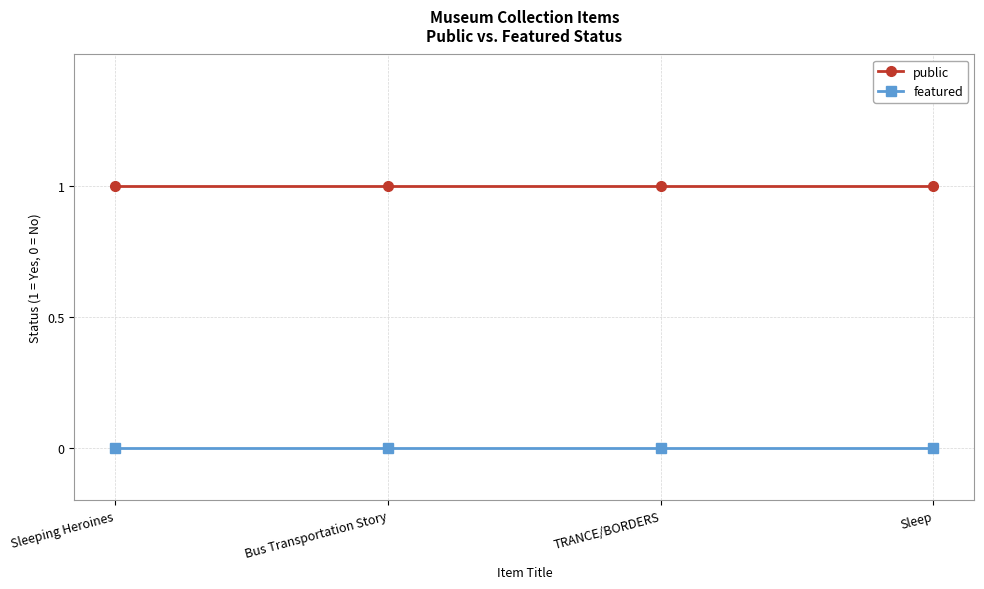

How many lines are shown in the chart?

2